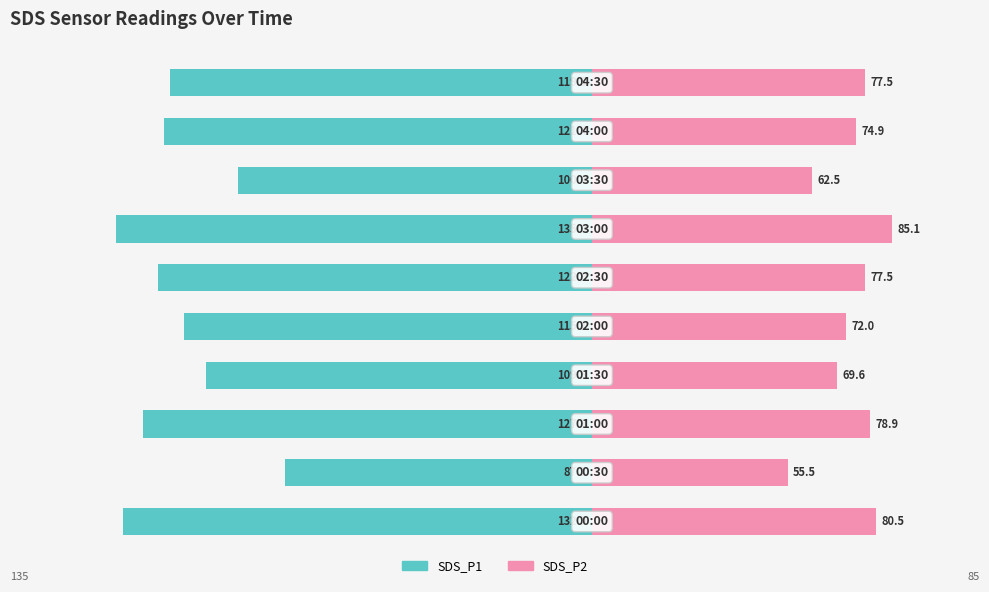

How many bars are there in each group?

2